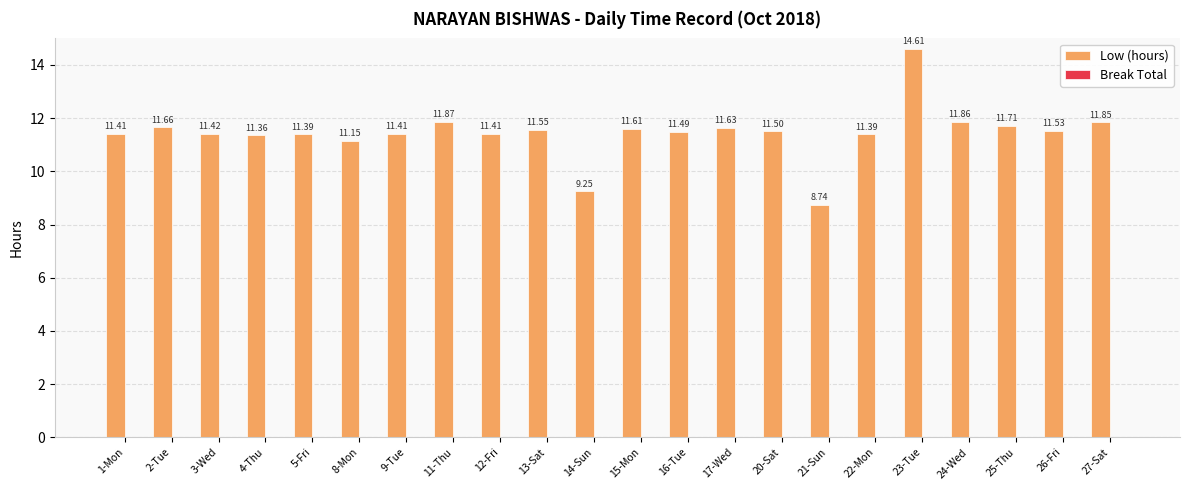

What is the sum of the values at 9-Tue and 24-Wed?

23.3